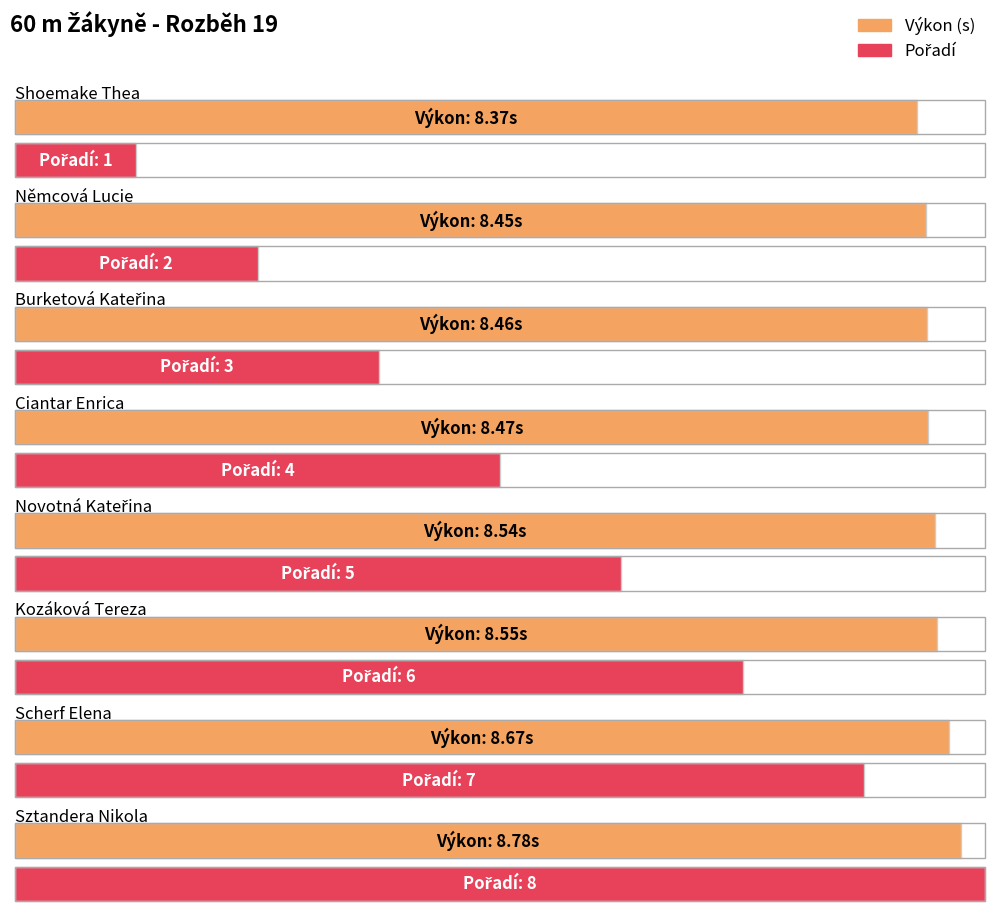

What are all the series names shown in the legend?

Výkon, Pořadí